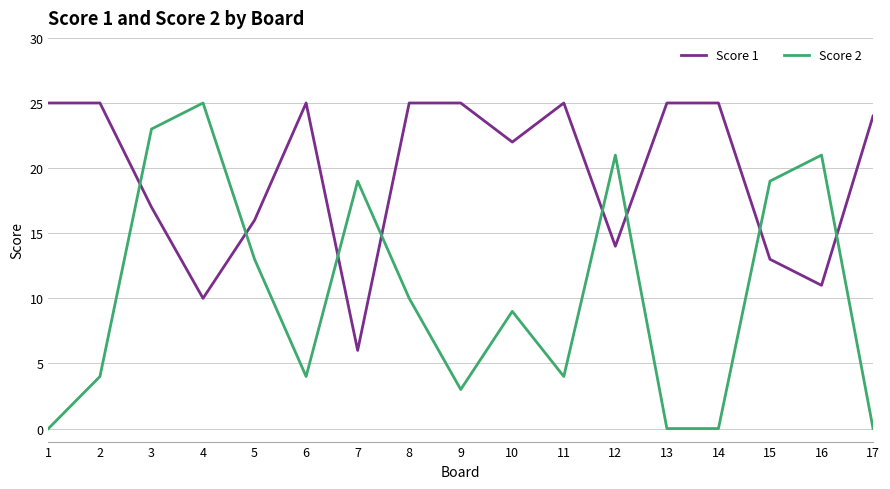

What is the difference between the maximum and minimum values in the Score 1 series?

19